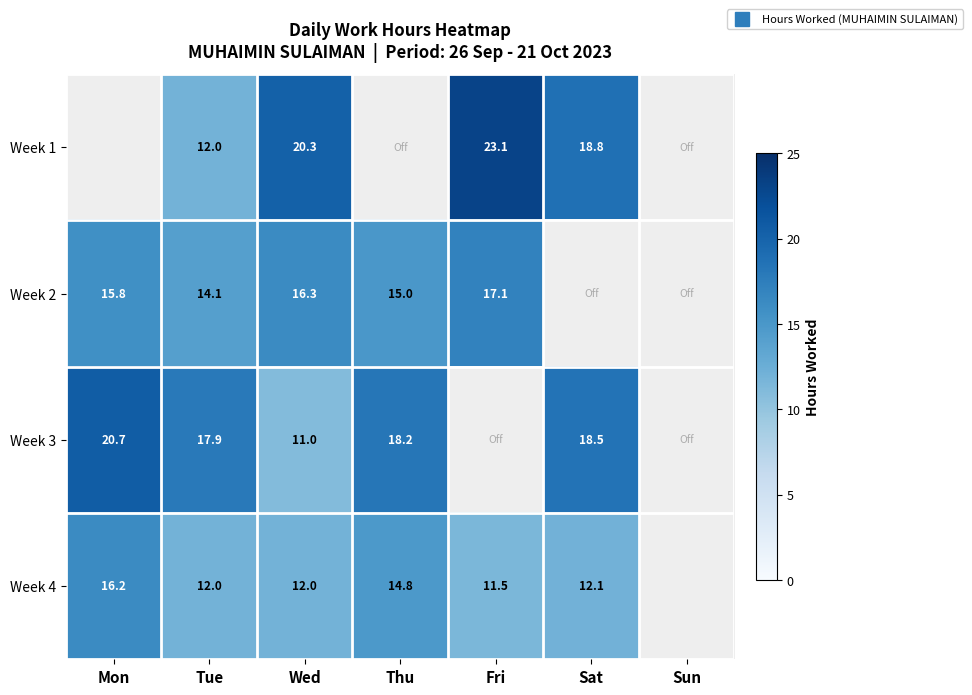

Rank the series at Tue from lowest to highest value.

Week 4, Week 1, Week 2, Week 3